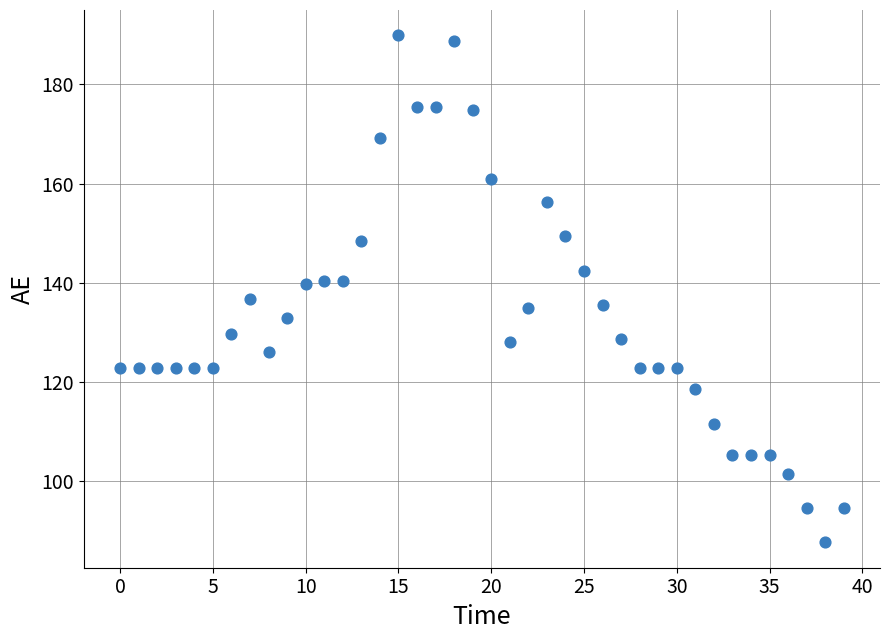

What is the range of Y values (max minus min)?

102.1